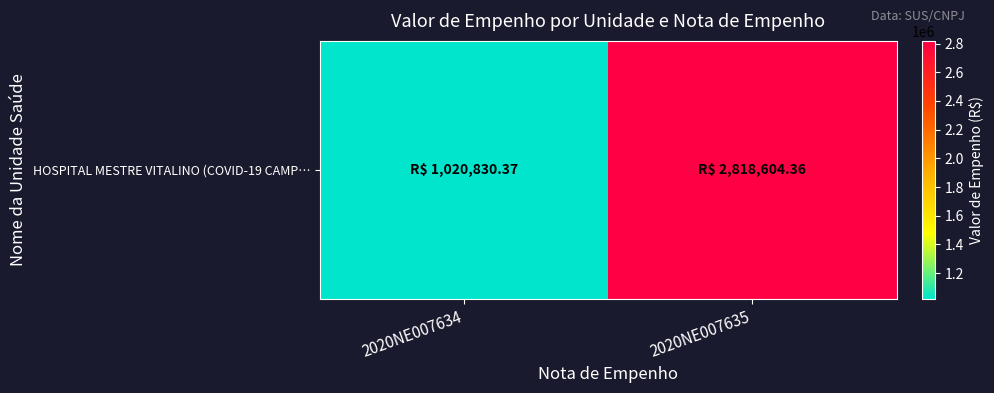

At which category does the chart reach its minimum across all series?

2020NE007634